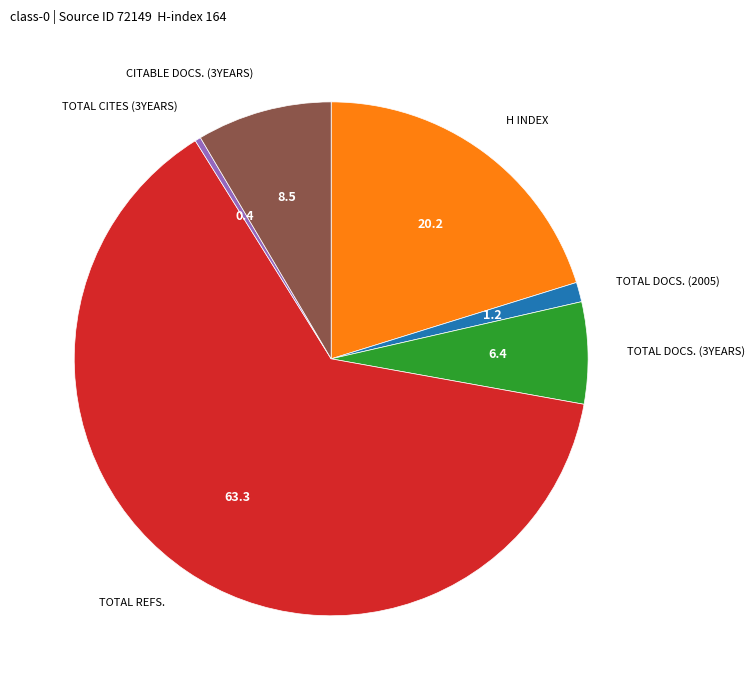

Does any single category account for the majority?

Yes